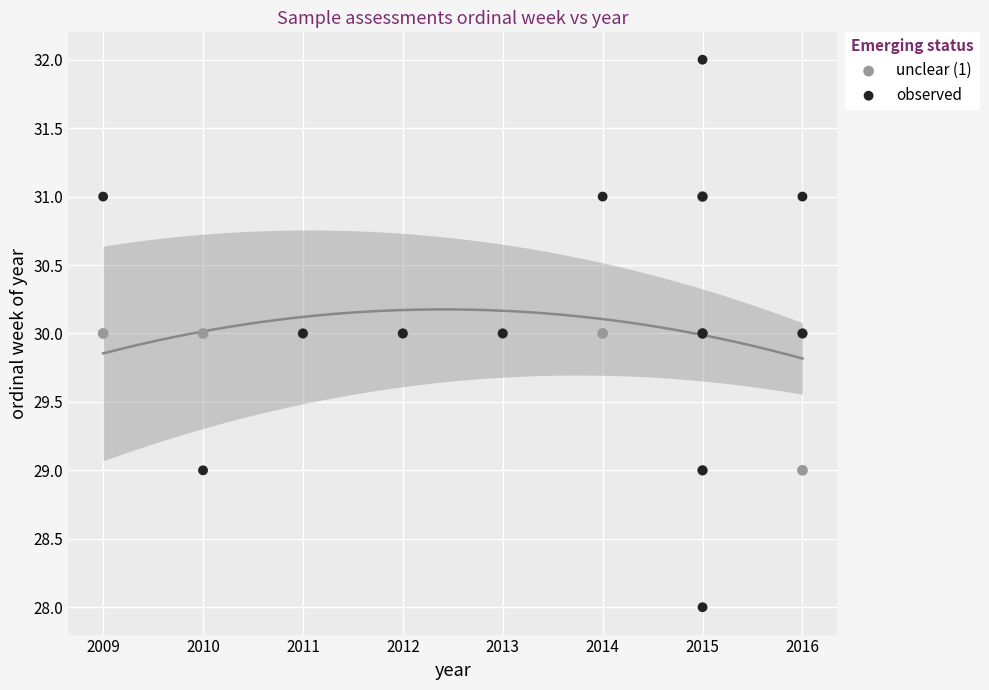

Which series reaches the minimum Y coordinate?

observed